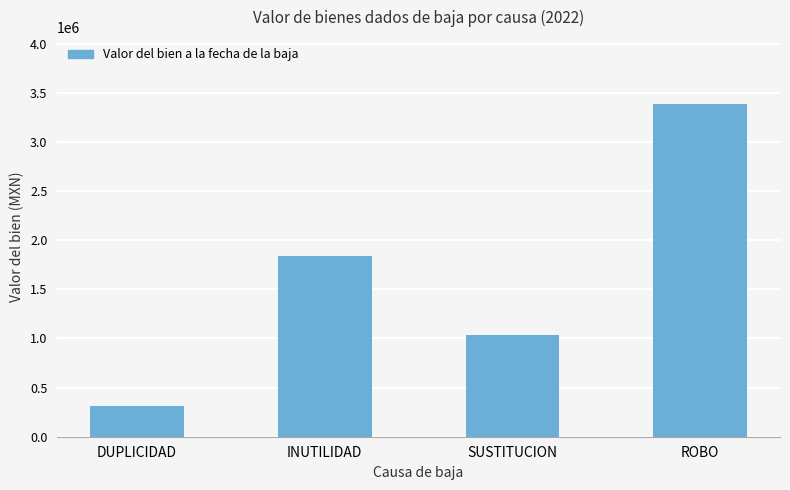

What is the value of the 1st bar from the left?

308620.0